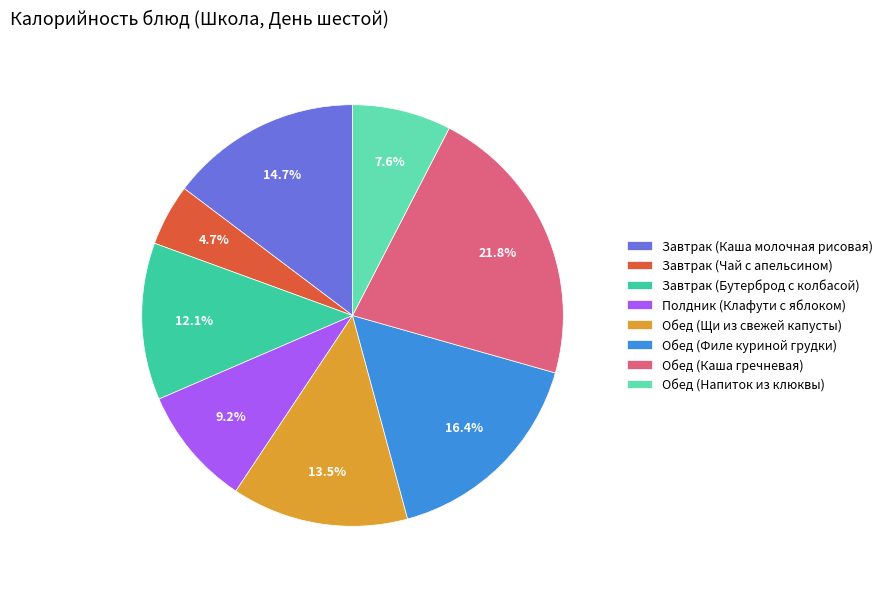

Count the number of slices in the pie.

8